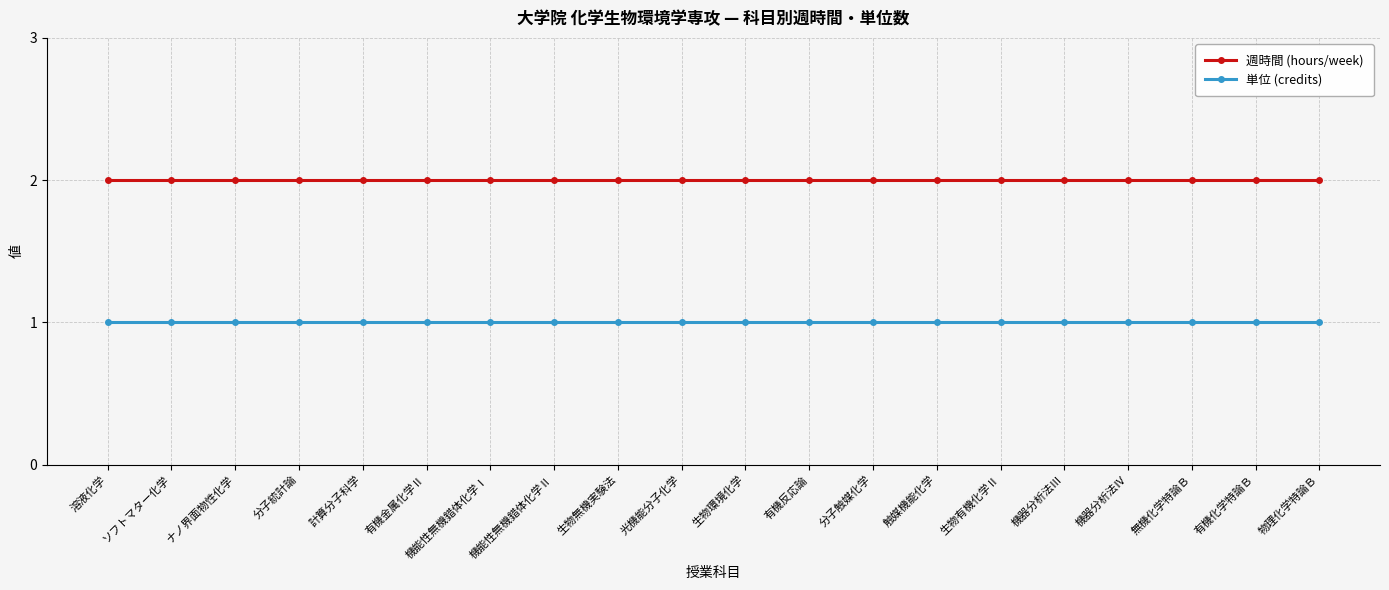

What is the total value across all series at 計算分子科学?

3